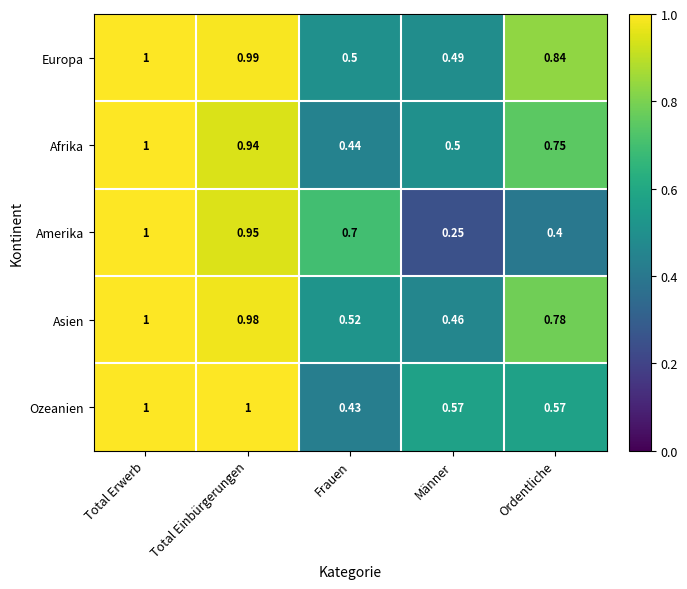

Which series has the largest total across all categories?

Europa